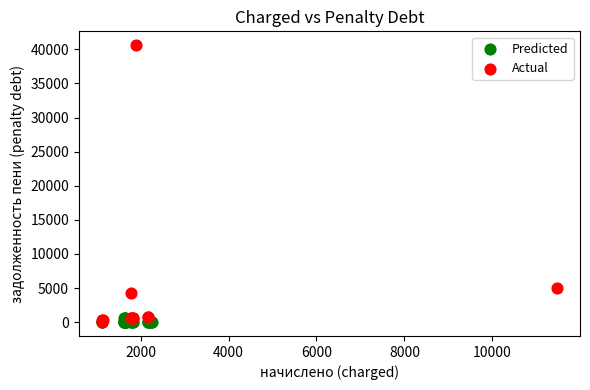

Which series has the largest Y range (max minus min)?

Actual